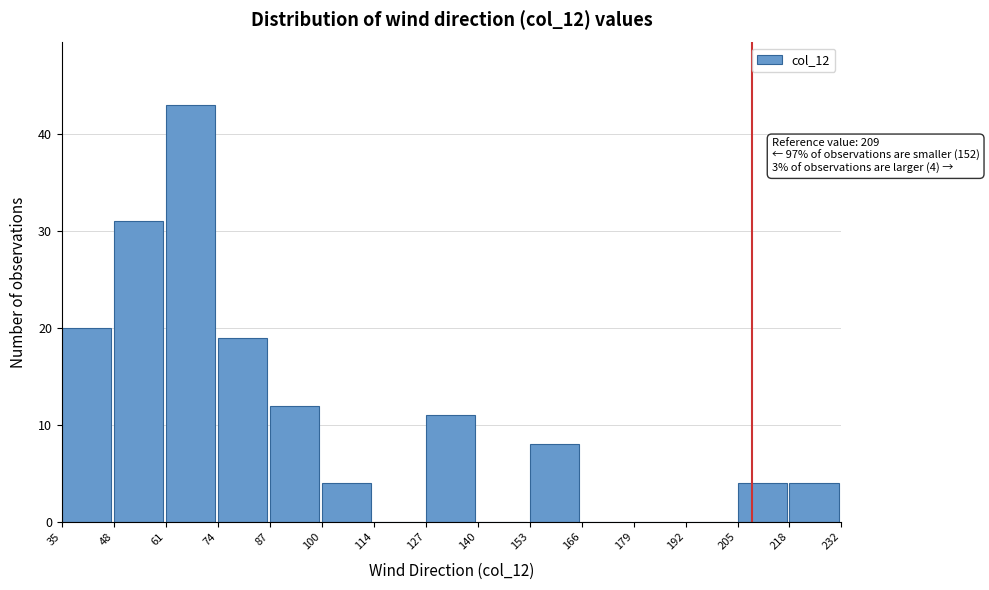

Over which range of the x-axis is the bar tallest?

61 to 74